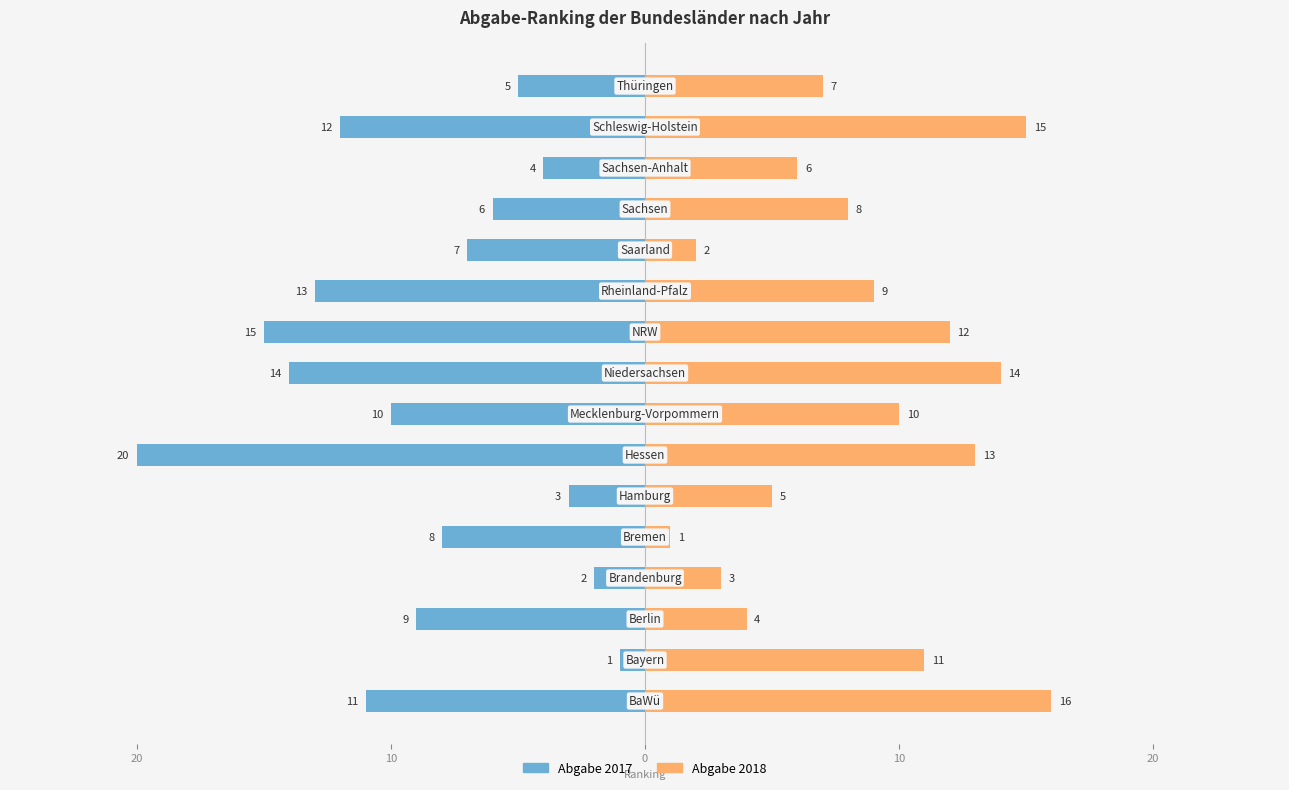

How many groups of bars are there?

16